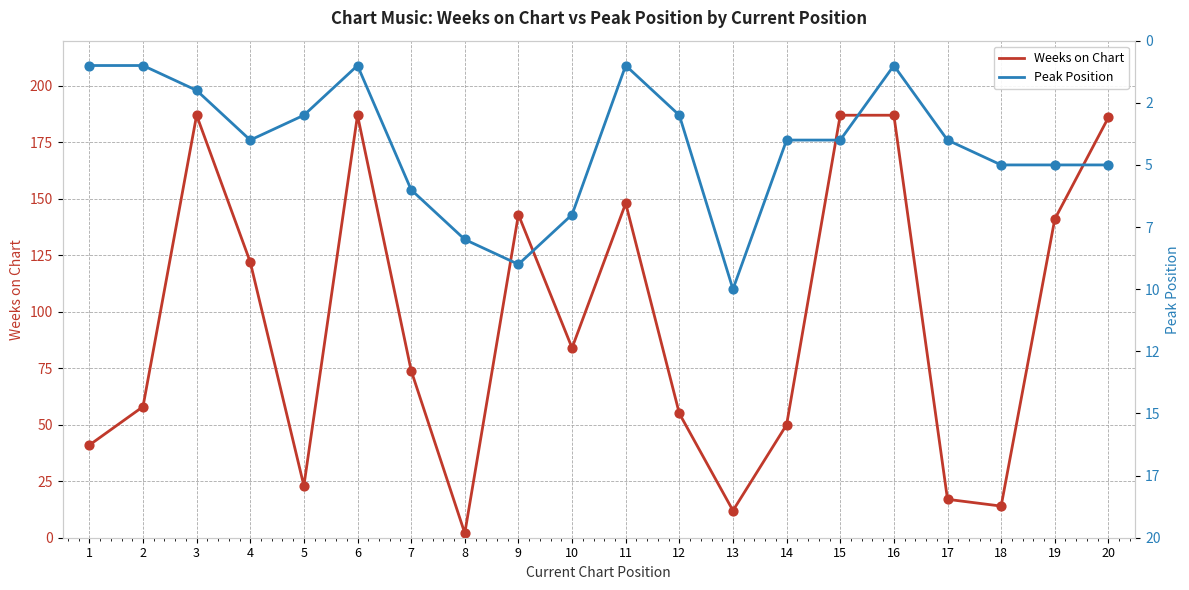

Which series has the largest total across all categories?

Weeks on Chart